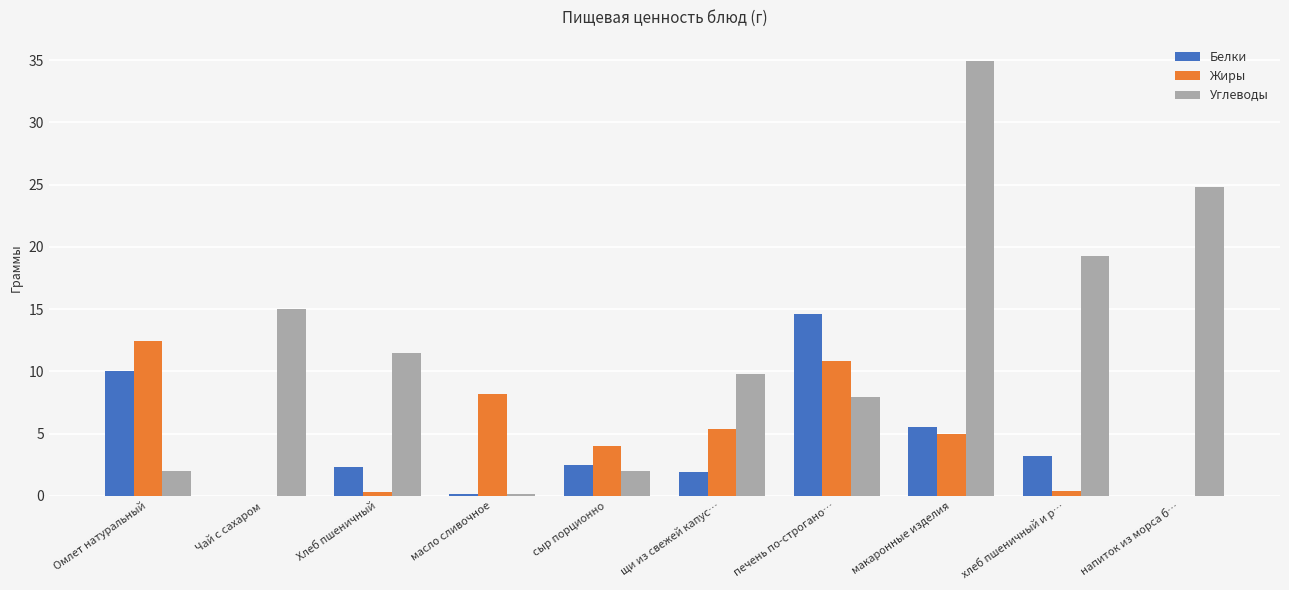

What is the sum of the Углеводы values at сыр порционно and макаронные изделия?

36.9